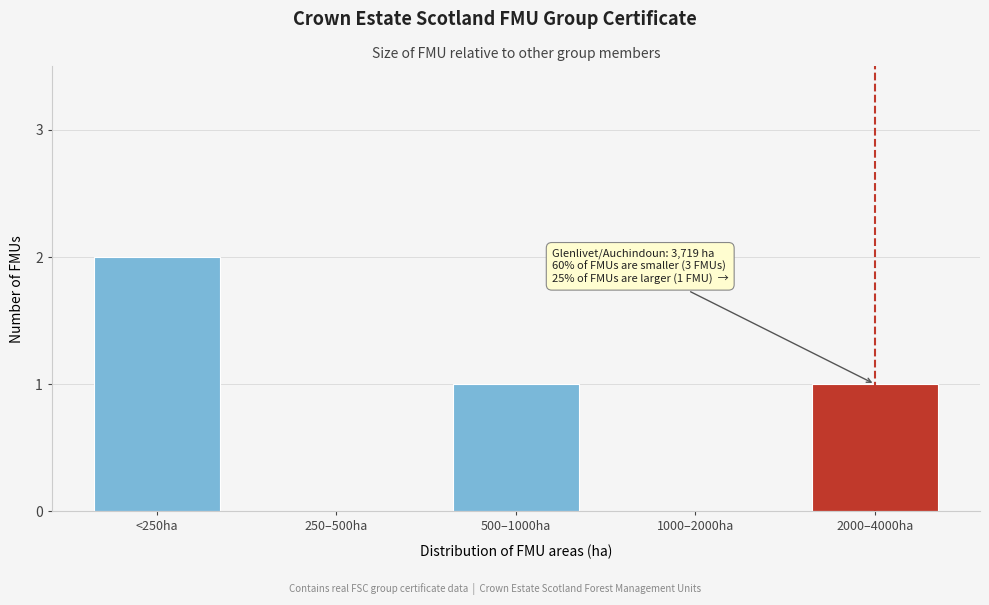

Reading left to right, list all the values displayed in this chart.

<250ha=2	250–500ha=0	500–1000ha=1	1000–2000ha=0	2000–4000ha=1